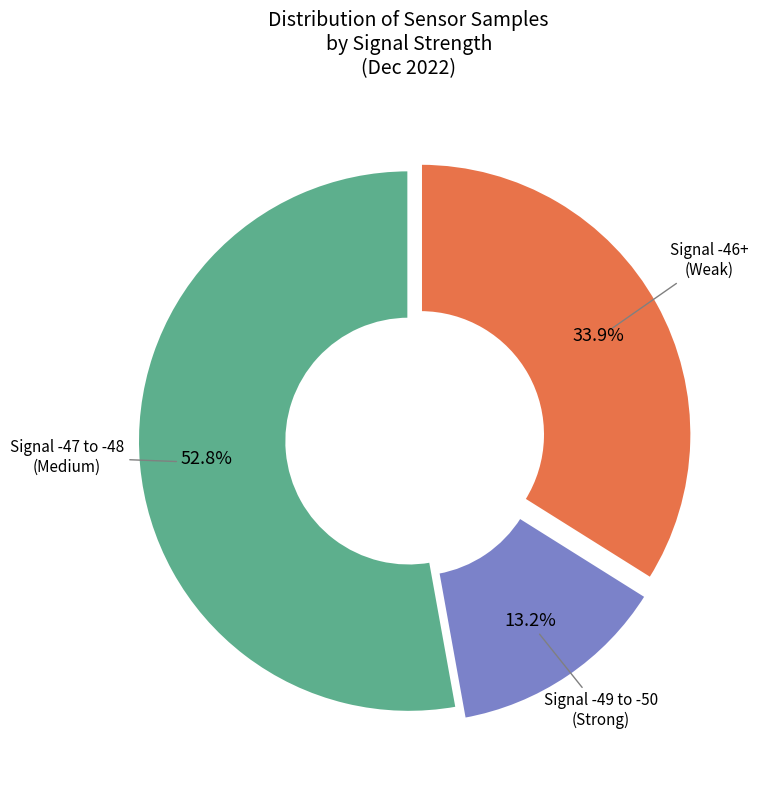

Does any single category account for the majority?

Yes